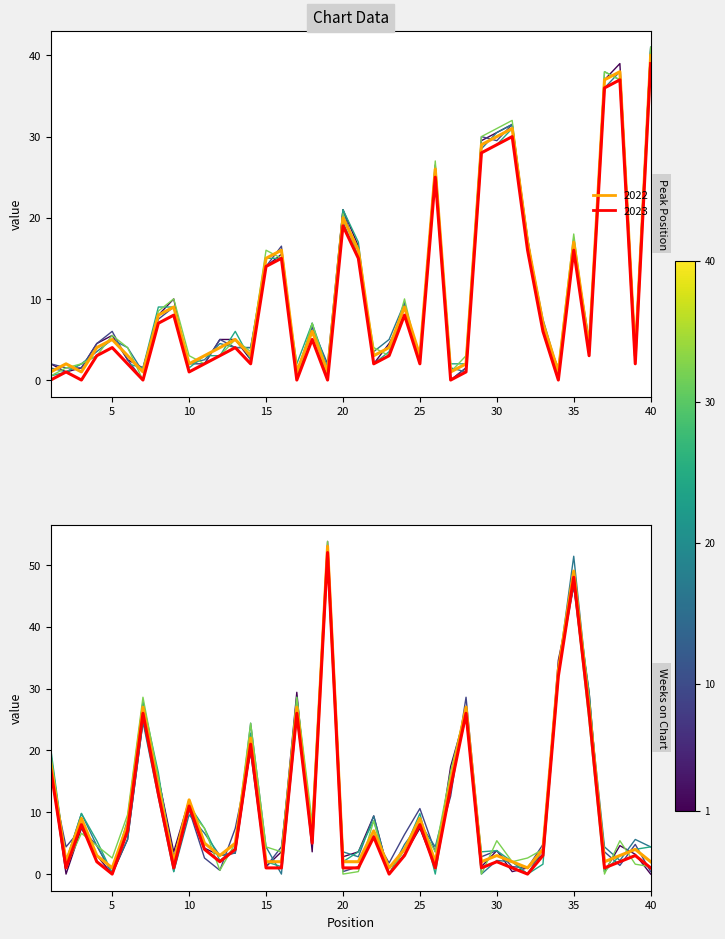

Is the value of Weeks on Chart at 9 greater than the value of Peak Position at 13?

No